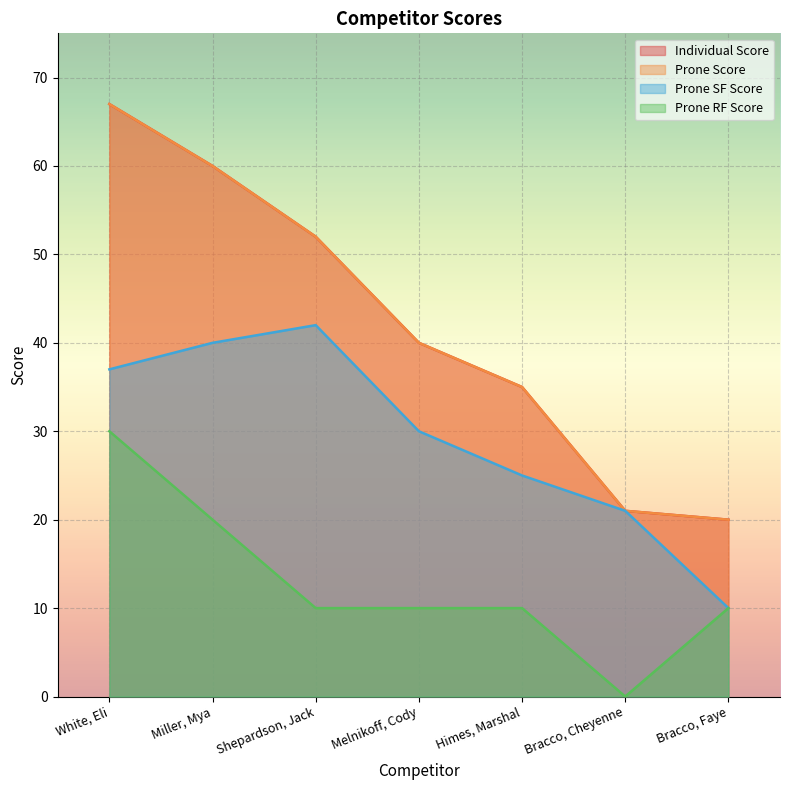

The value of Prone Score at Melnikoff, Cody is 40. True or false?

True